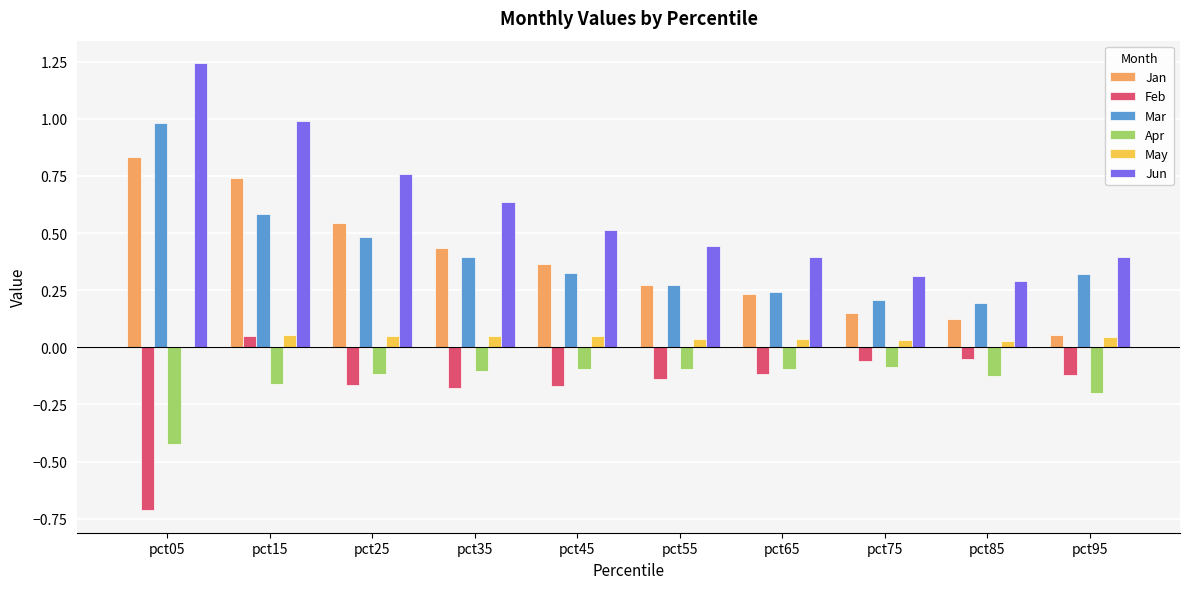

Which series has the largest total across all categories?

Jun